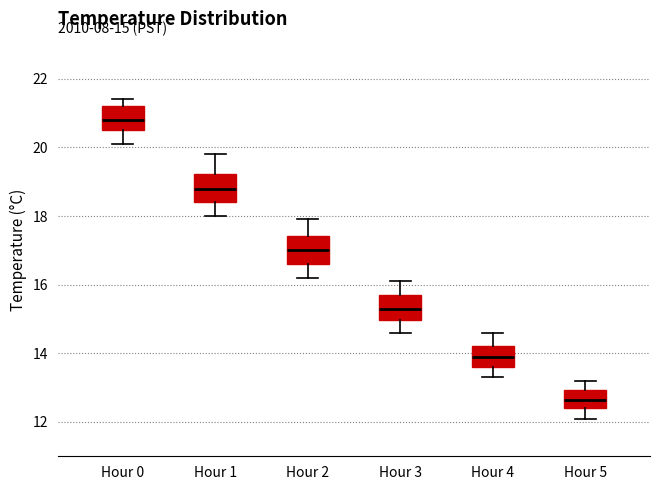

Which box has the lowest median line?

Hour 5